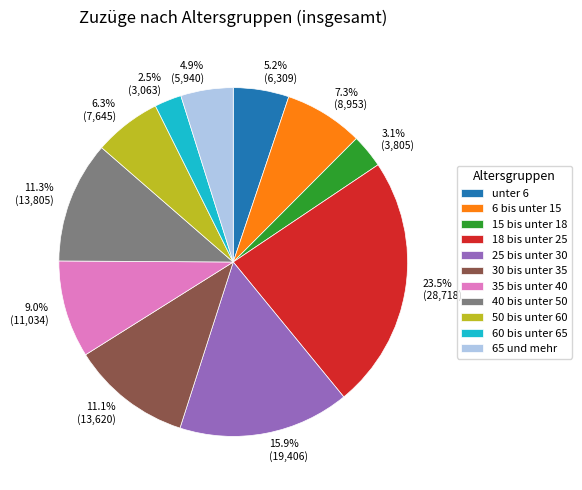

To the nearest percent, what percentage of the pie is 30 bis unter 35?

11%